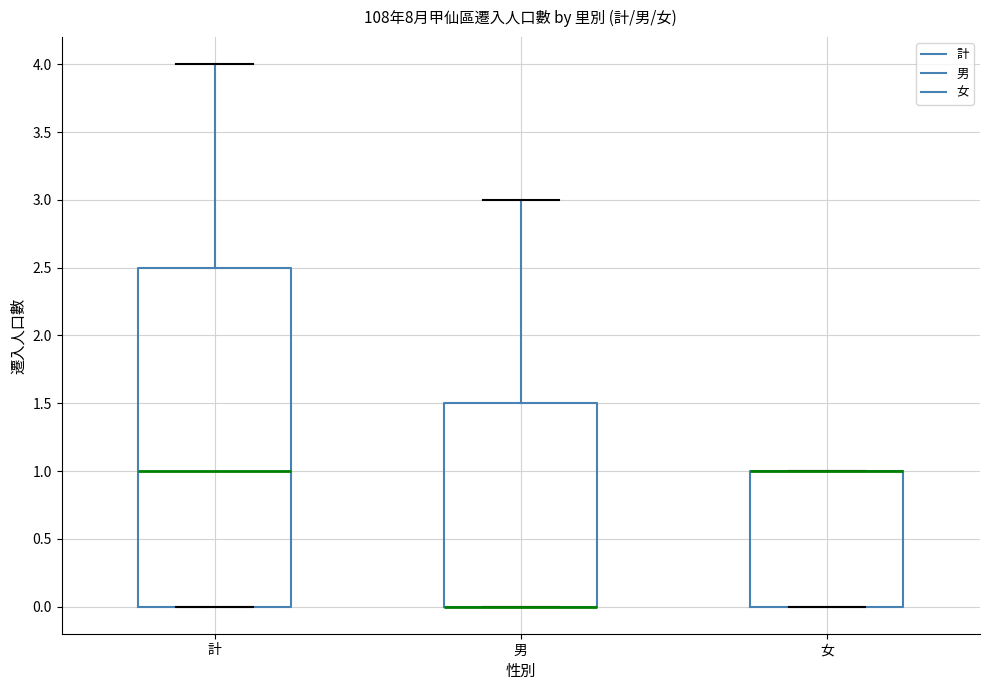

Comparing the boxes themselves (not the whiskers), which one is the tallest?

計